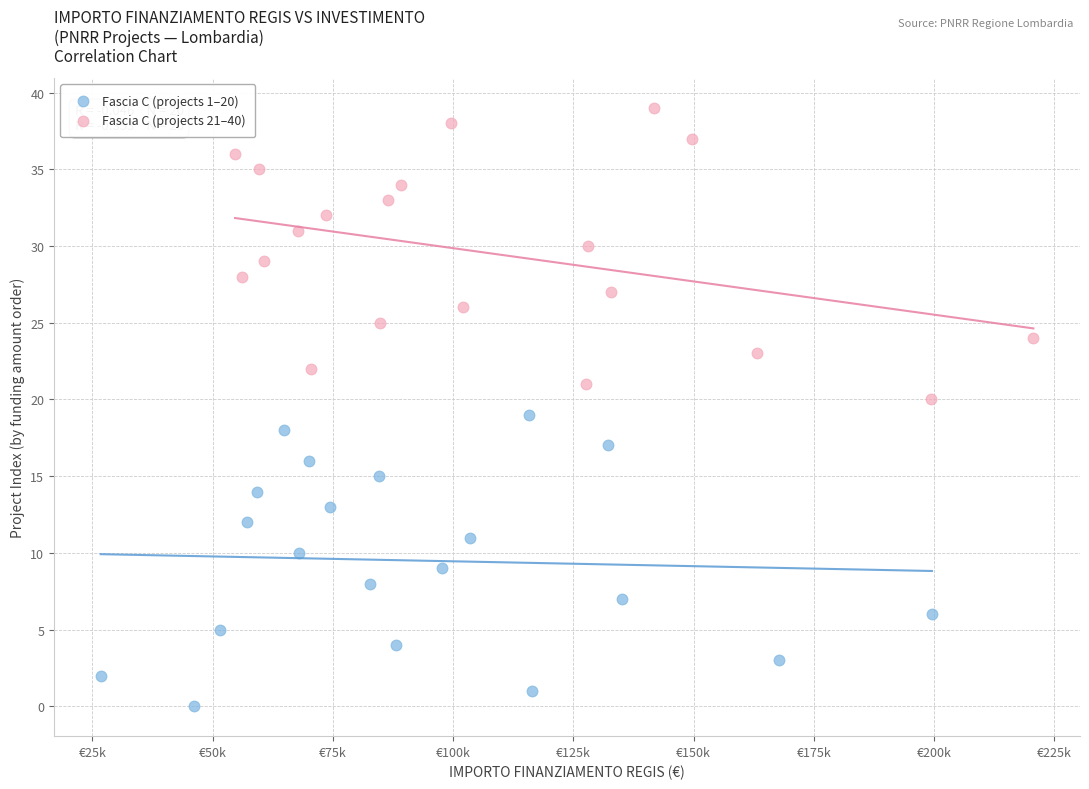

Which series reaches the maximum Y coordinate?

Fascia C (projects 21–40)